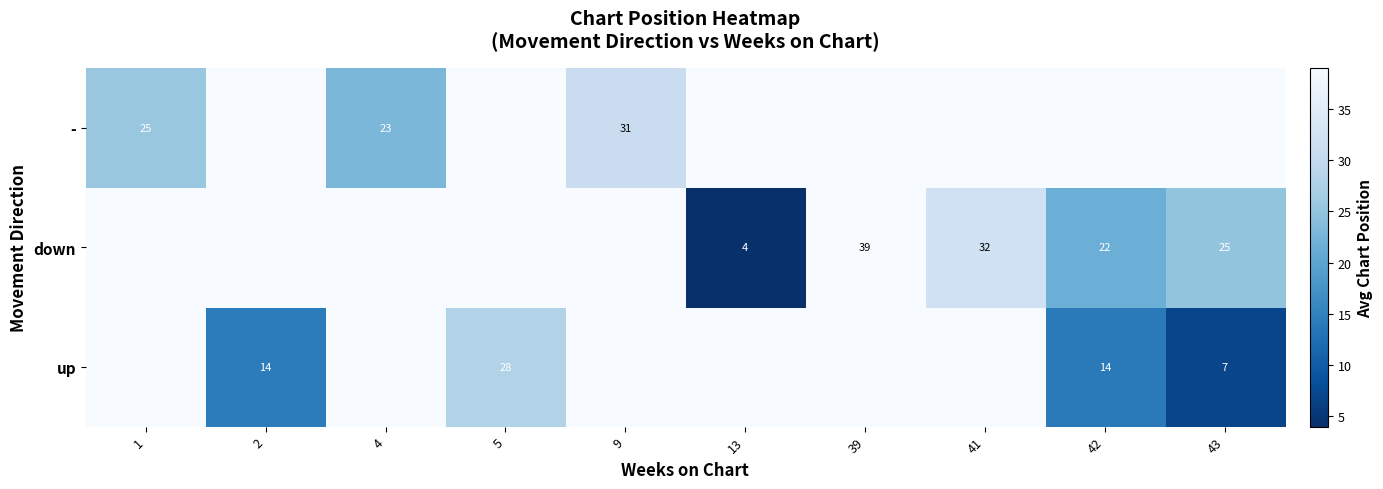

What is the sum of the - values at 4 and 1?

48